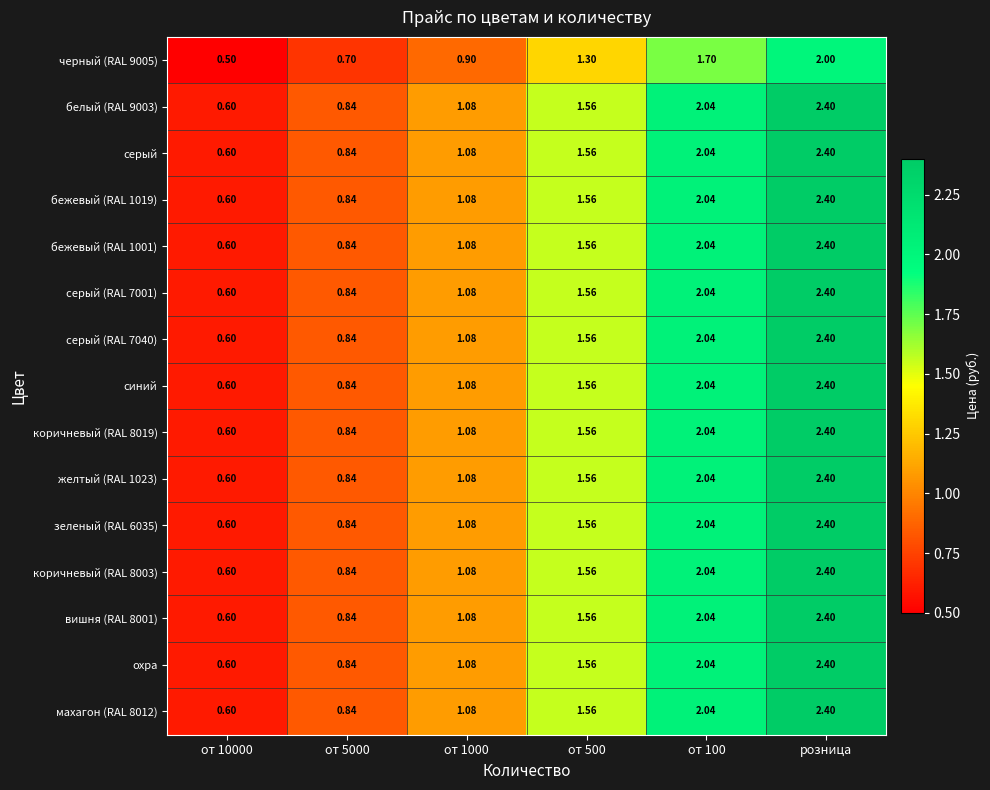

At which label does серый (RAL 7001) reach its peak?

розница